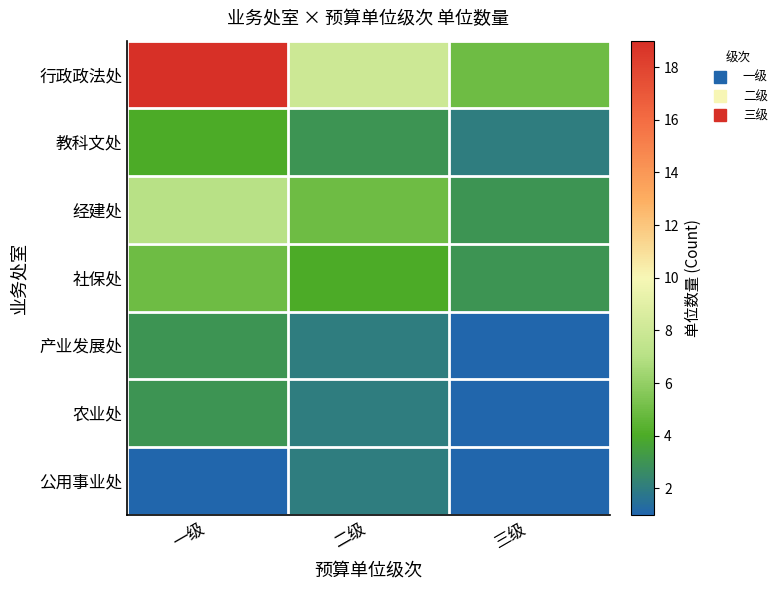

Rank the series at 三级 from lowest to highest value.

产业发展处, 农业处, 公用事业处, 教科文处, 经建处, 社保处, 行政政法处